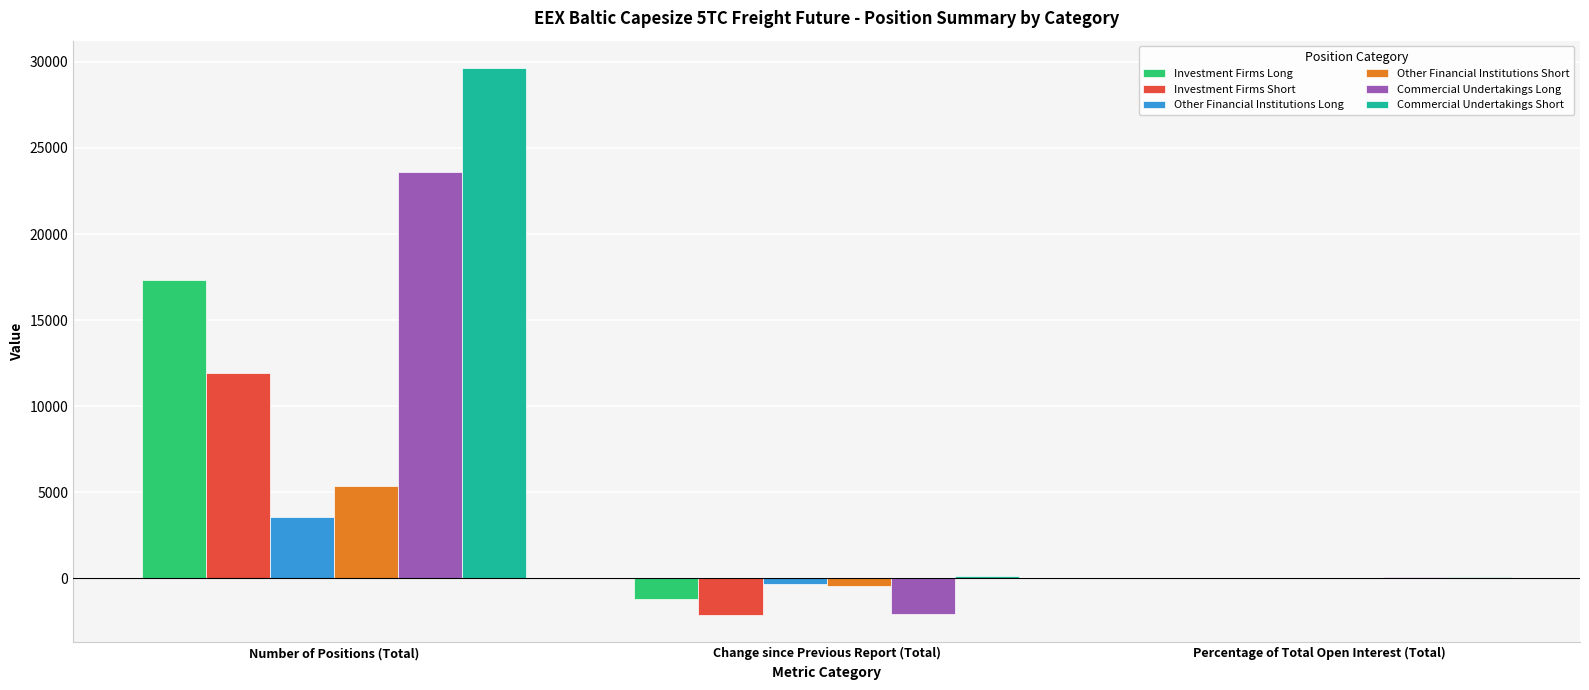

What is the total value across all series at Number of Positions (Total)?

91427.9